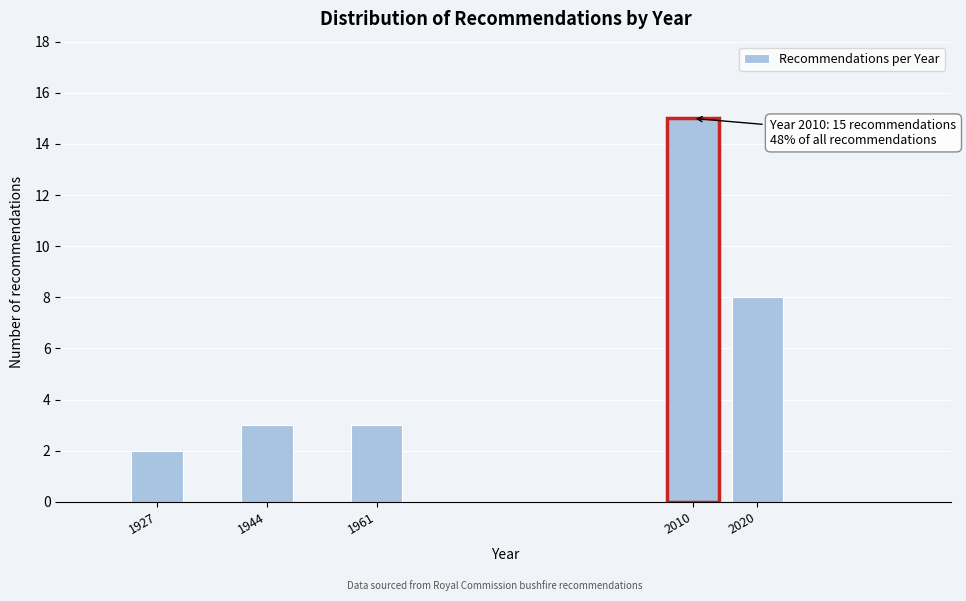

Reading left to right, extract all data points from this chart.

2	3	3	15	8